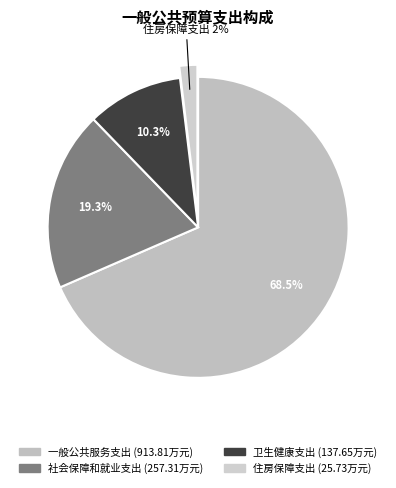

Which category has the biggest portion of the pie?

一般公共服务支出